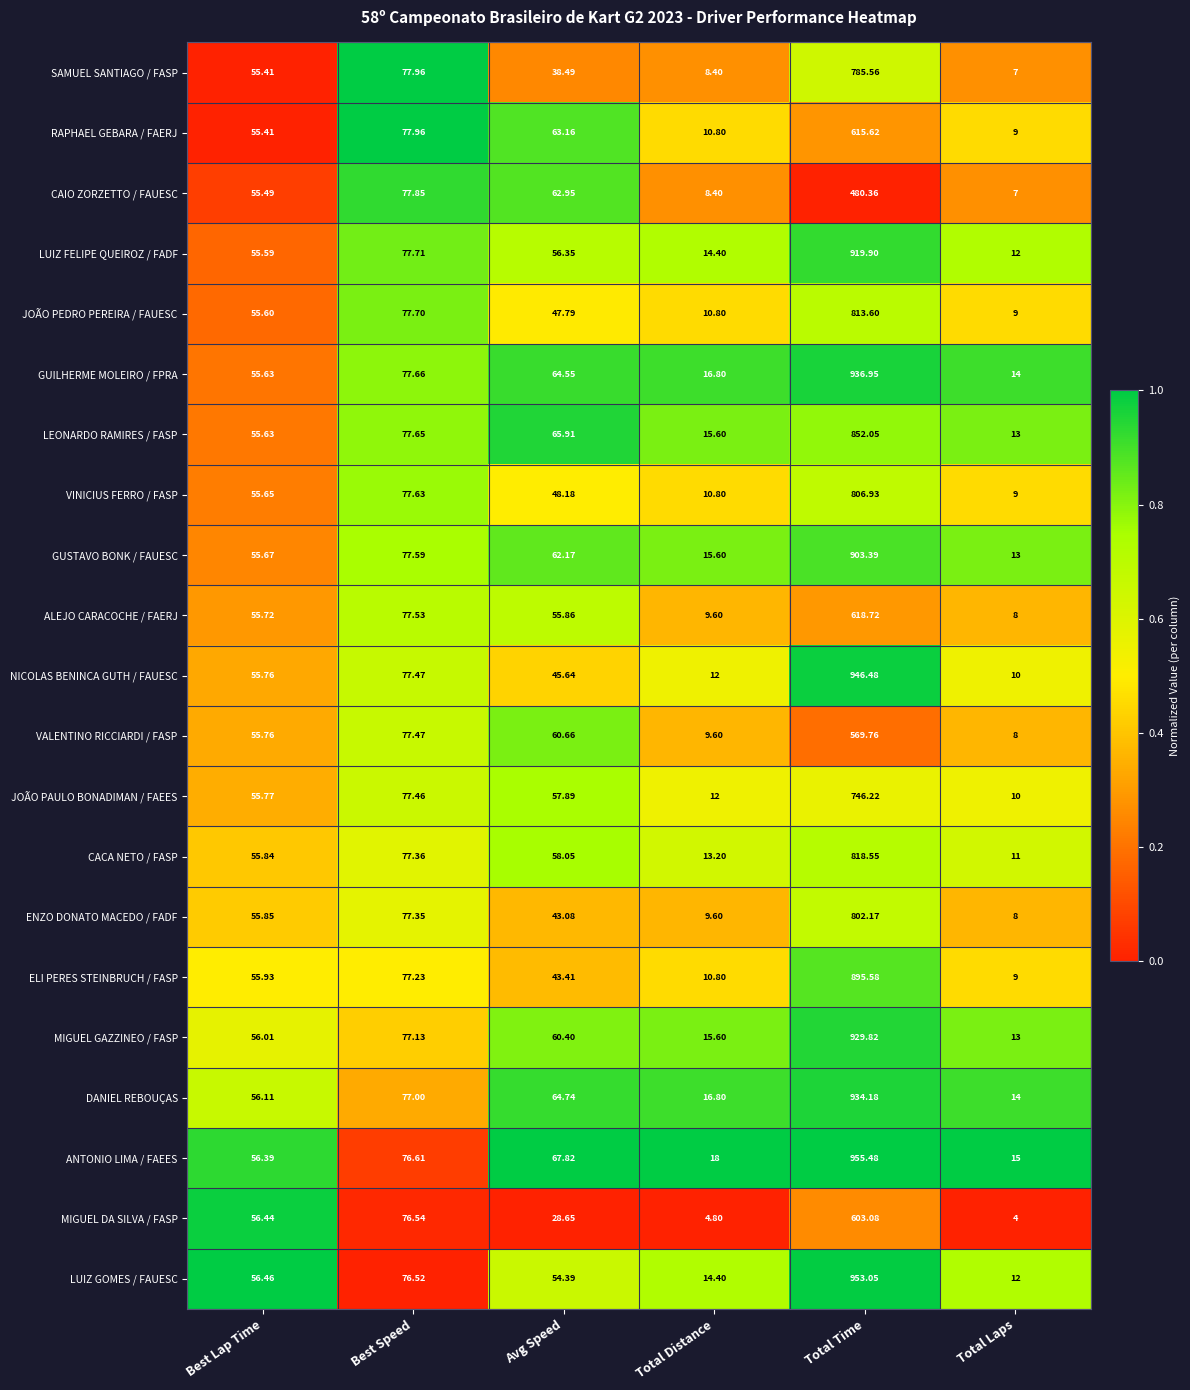

Is the value of ANTONIO LIMA / FAEES at Total Laps greater than the value of LEONARDO RAMIRES / FASP at Best Lap Time?

No